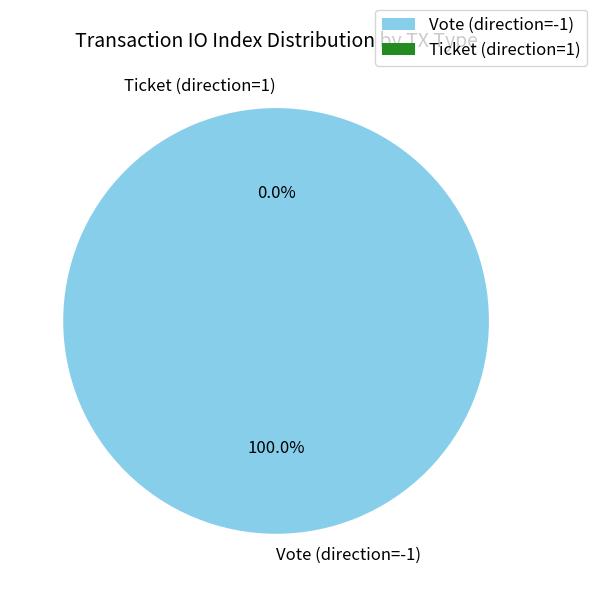

Rank the categories by value from highest to lowest.

Vote (direction=-1), Ticket (direction=1)